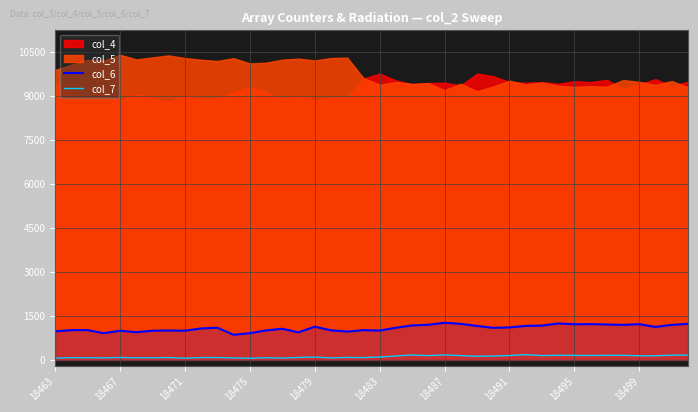

True or false: col_6 has a value of 226 at 18491.

False